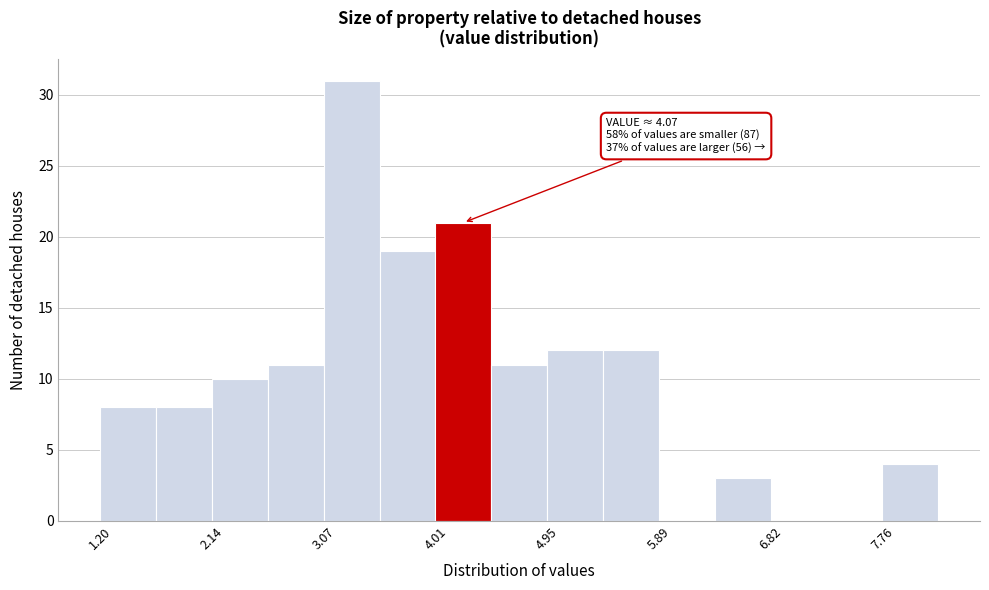

Over which range of the x-axis is the bar tallest?

3.1 to 3.5